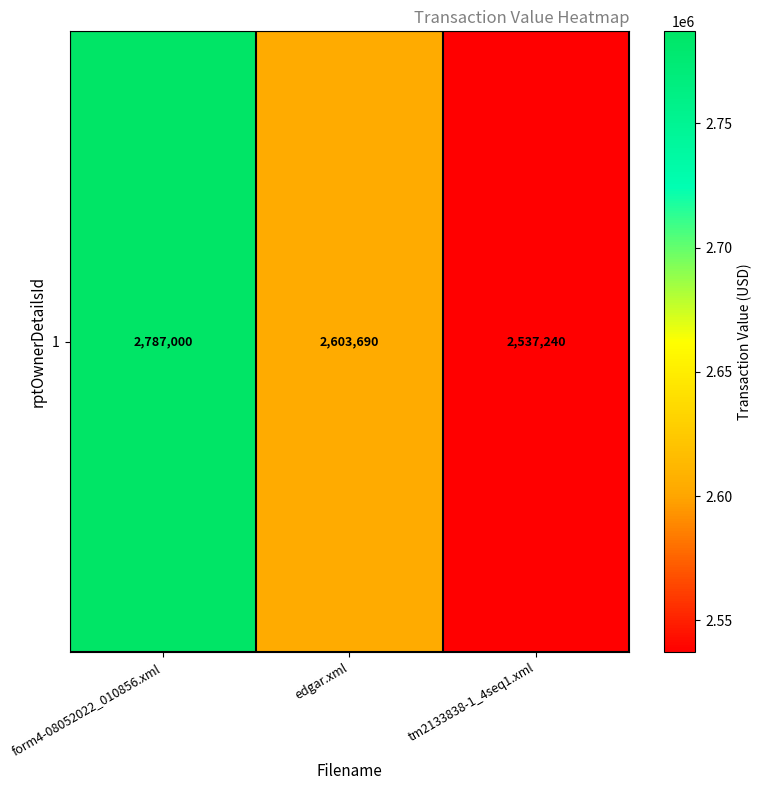

What is the change in value from form4-08052022_010856.xml to edgar.xml?

-183310